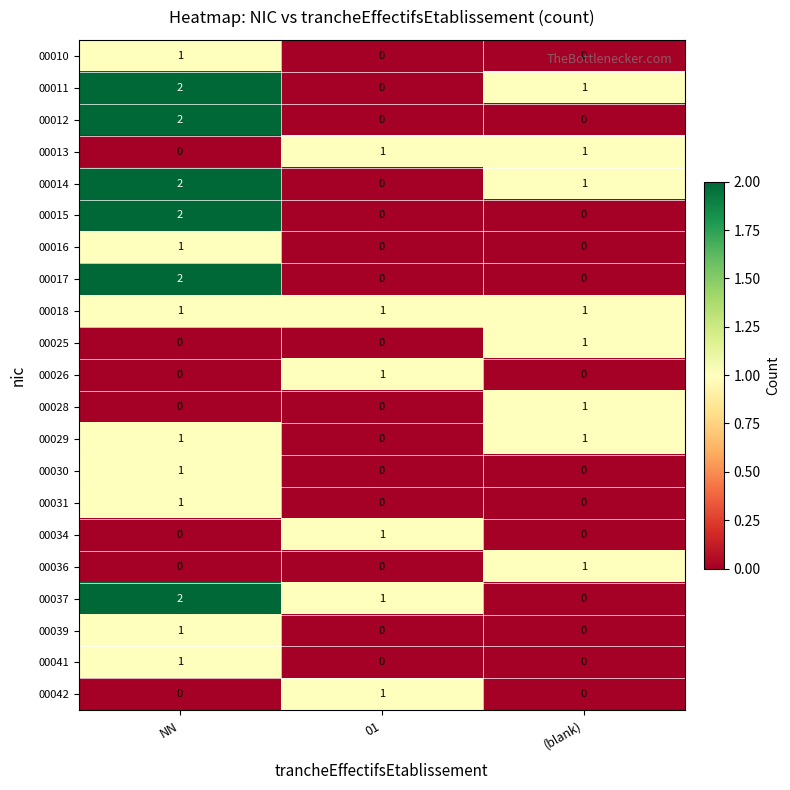

At which category does the chart reach its peak across all series?

NN